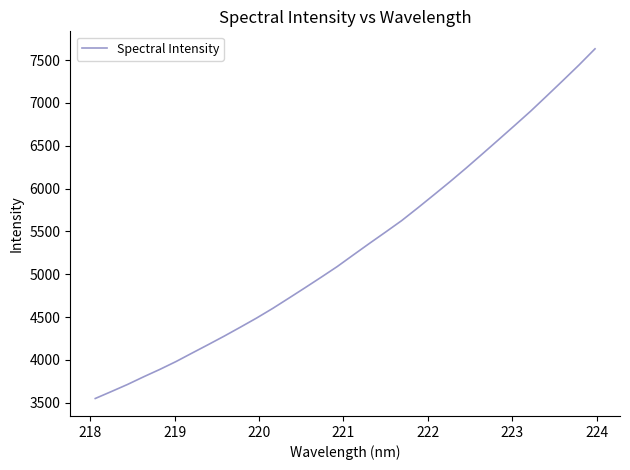

What is the smallest value displayed?

3549.3